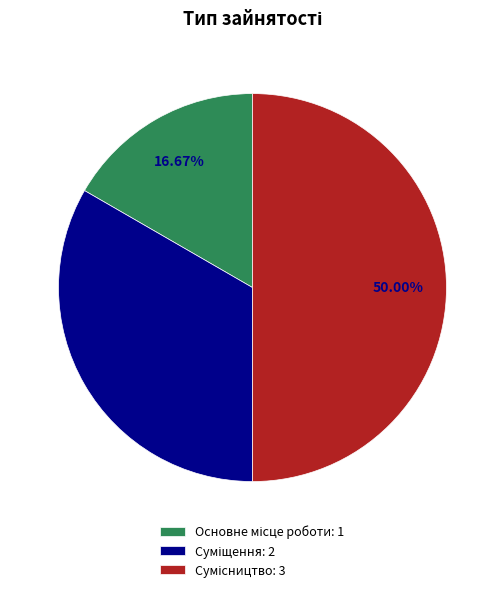

How much of the chart is everything except Основне місце роботи?

83.3%